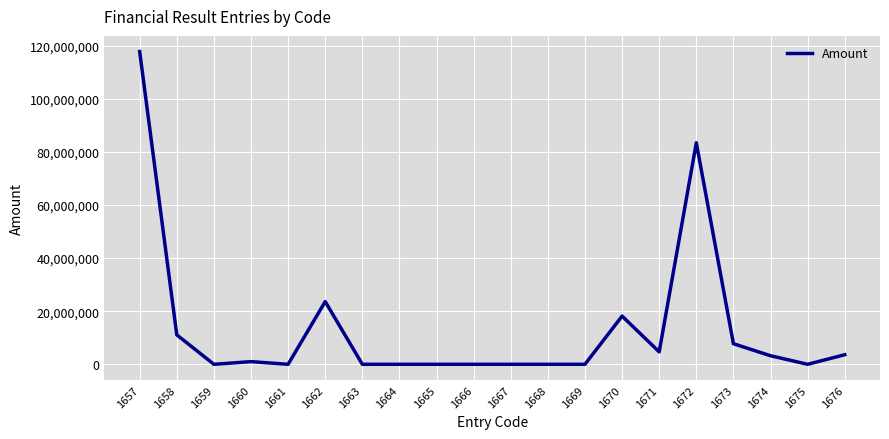

What is the greatest value displayed?

117749922